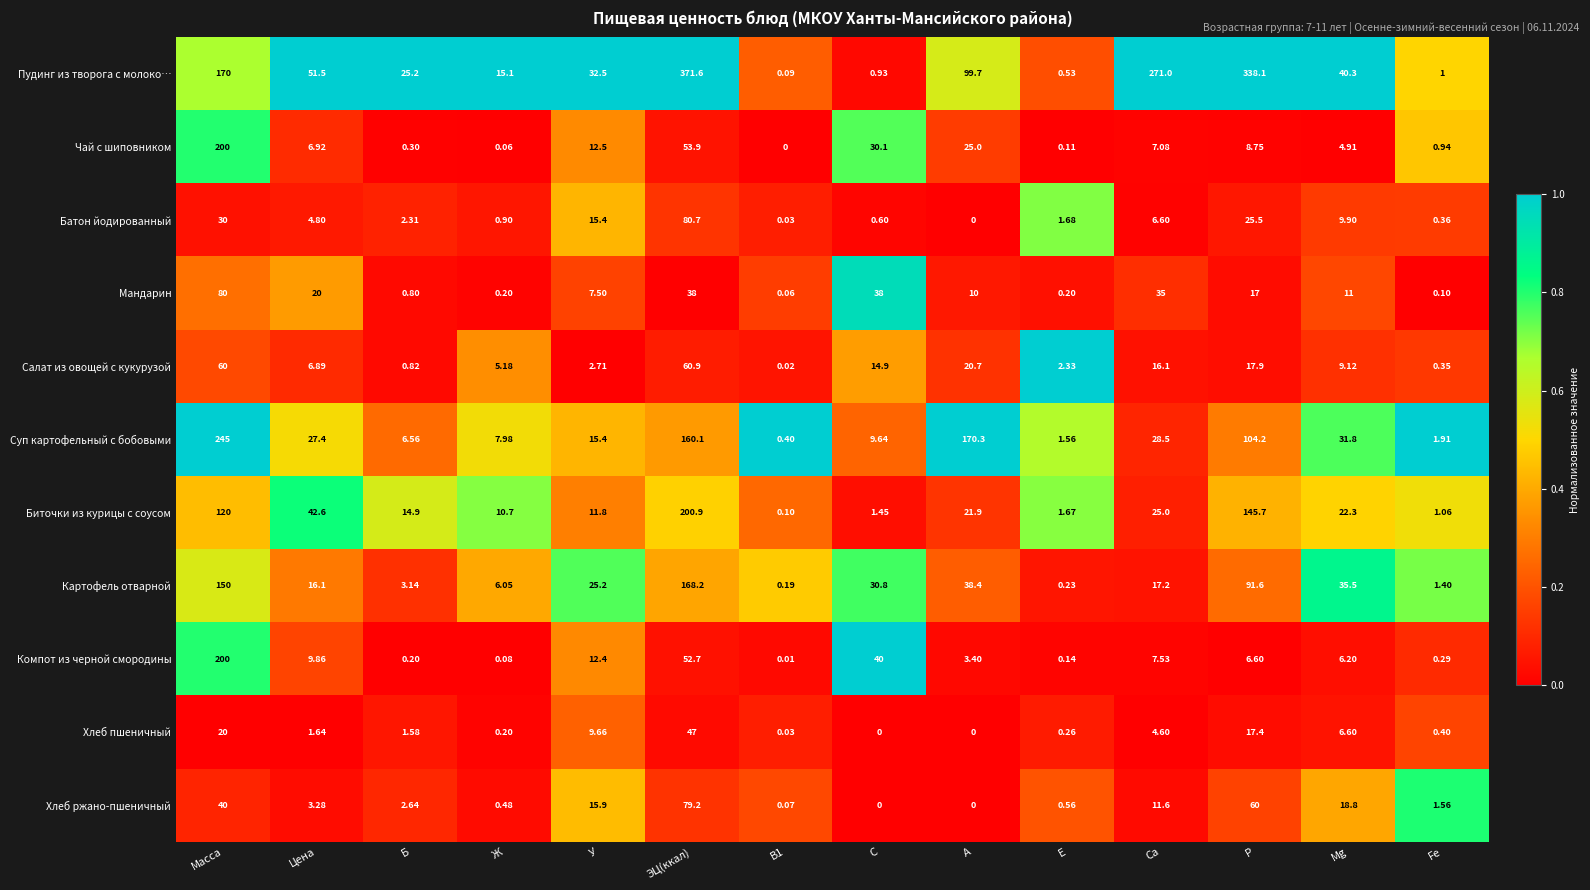

How many distinct data groups are displayed?

11